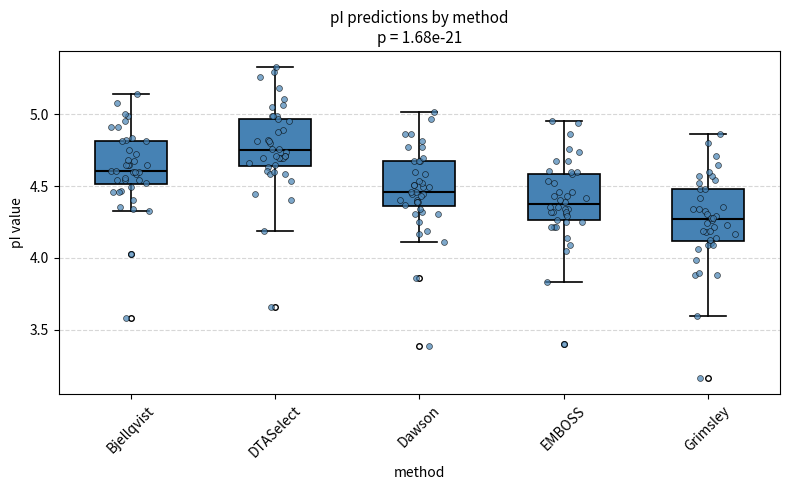

Where does the lower whisker of the box for Grimsley end on the y-axis? The values are not printed on the chart, so give them approximately, as read against the axis.

3.60